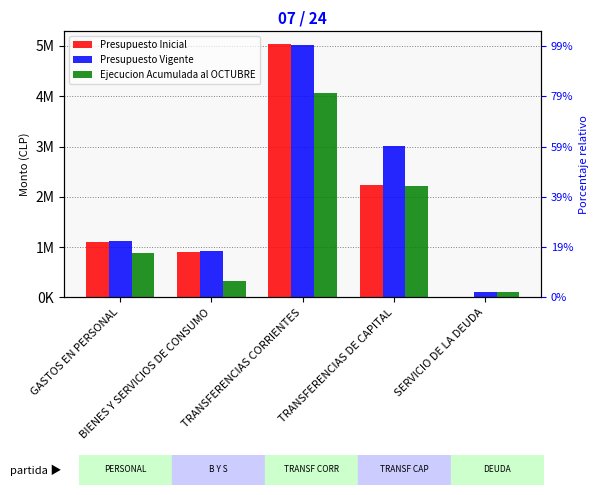

Is the value of Presupuesto Inicial at SERVICIO DE LA DEUDA greater than the value of Presupuesto Vigente at TRANSFERENCIAS DE CAPITAL?

No